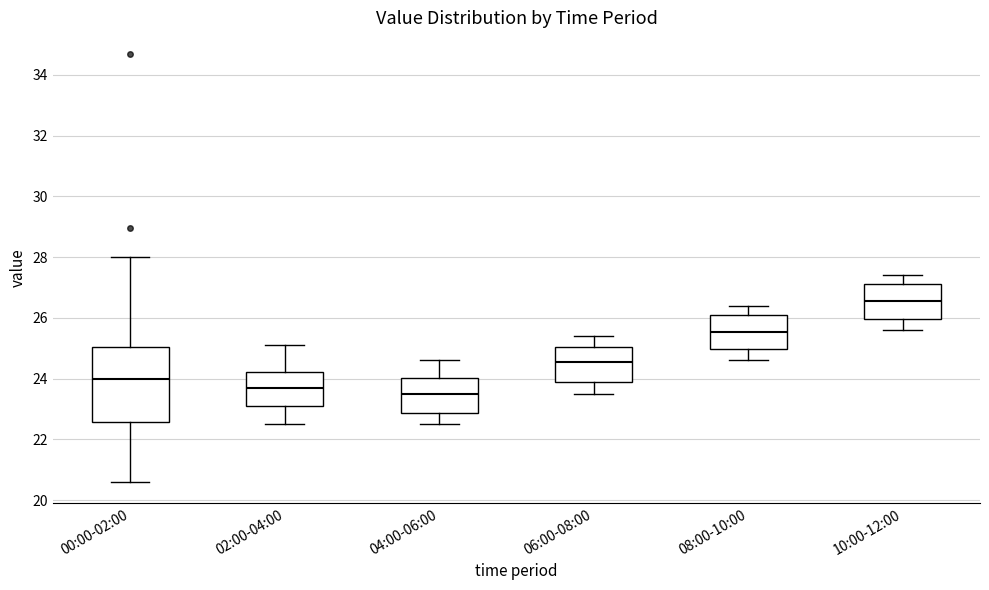

Where does the upper whisker of the box for 06:00-08:00 end on the y-axis? The values are not printed on the chart, so give them approximately, as read against the axis.

25.4